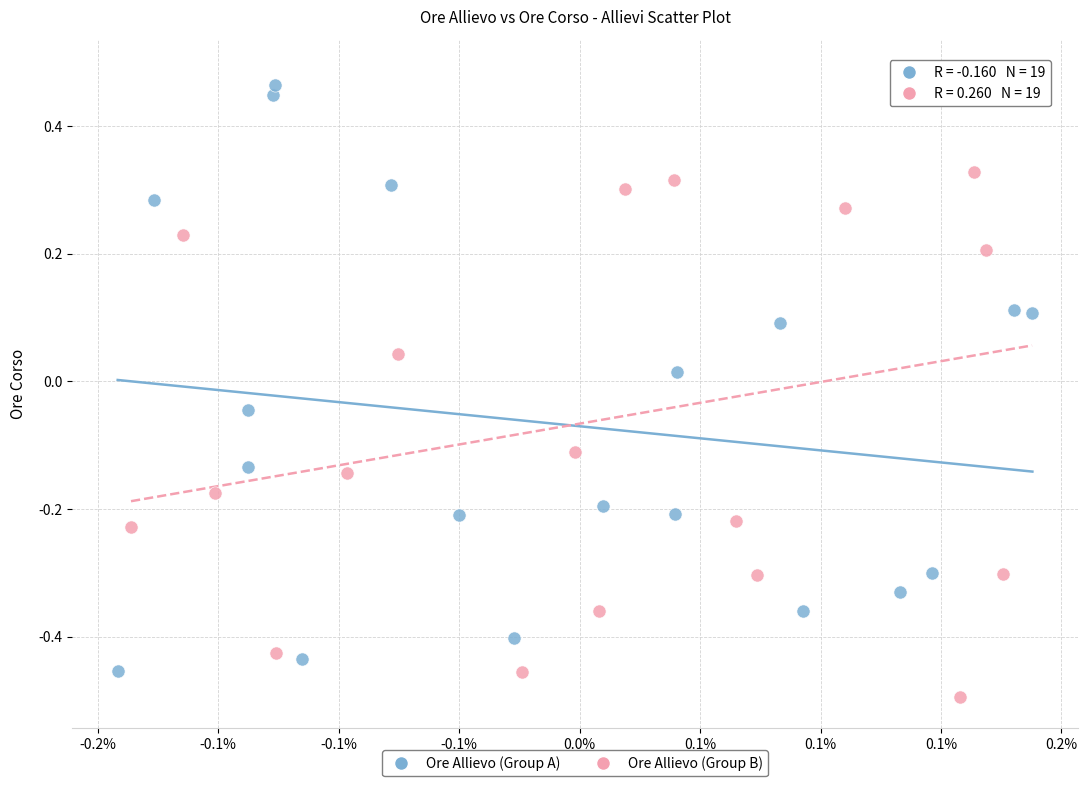

Which series reaches the maximum Y coordinate?

Ore Allievo (Group B)